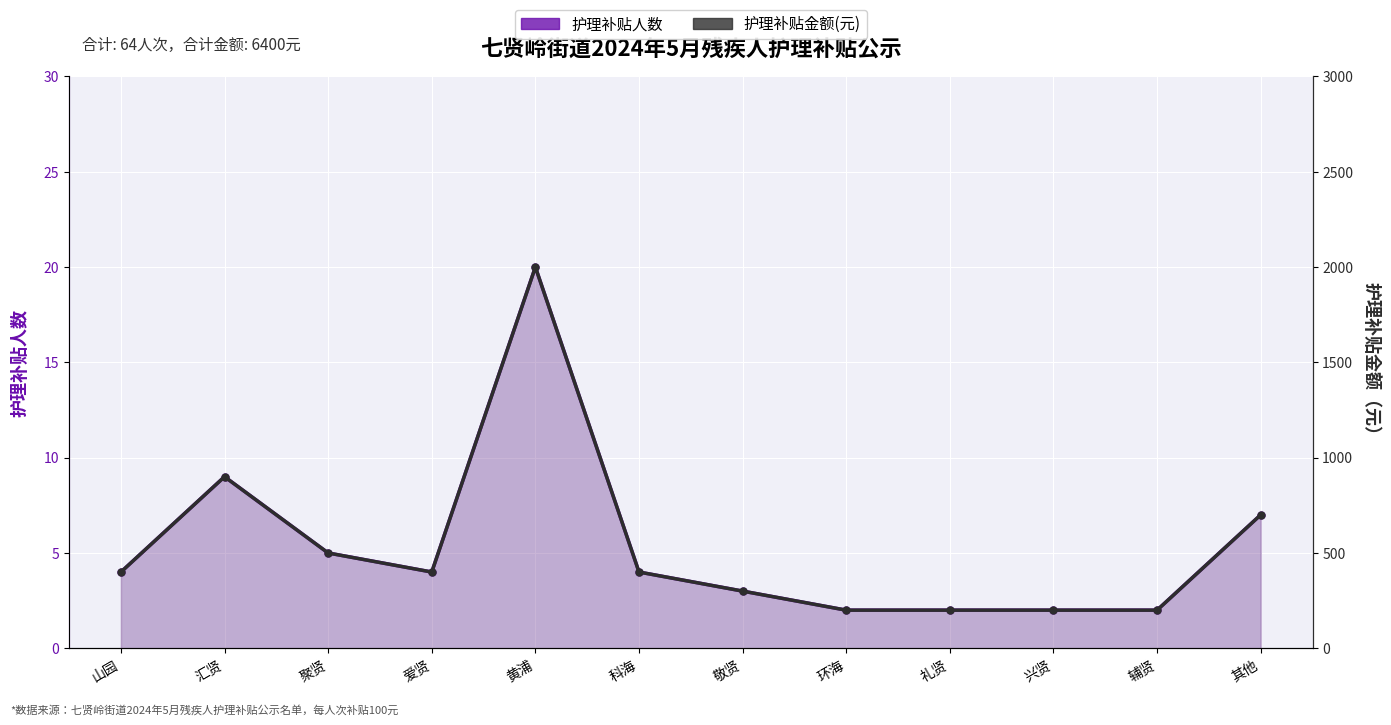

What is the sum of all 护理补贴人数 values?

64